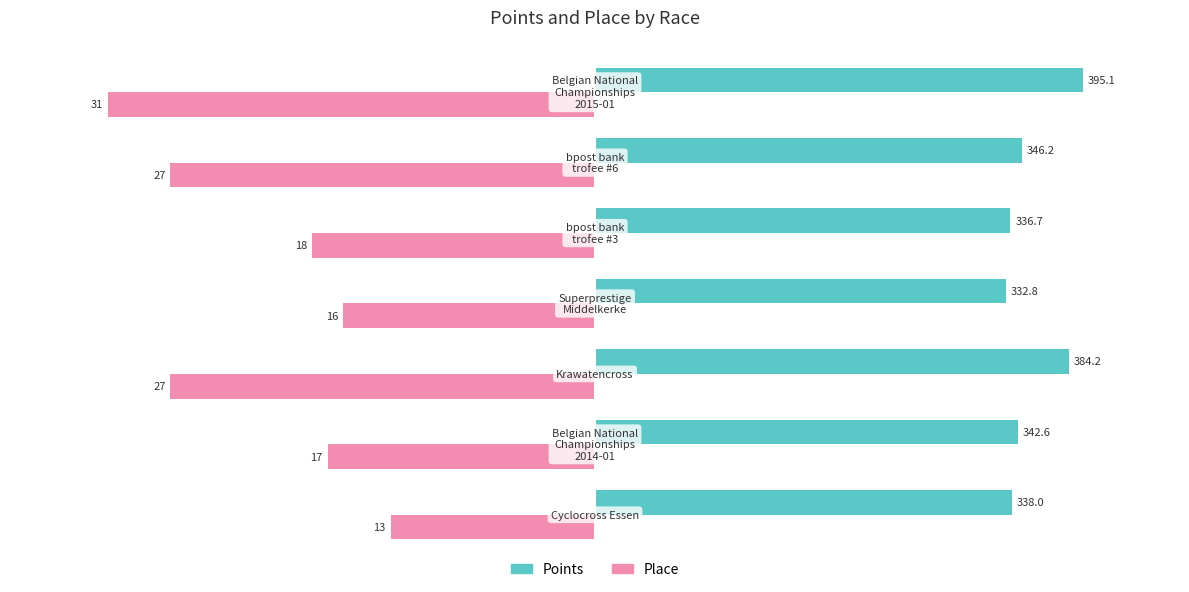

Count the number of data series in this chart.

2